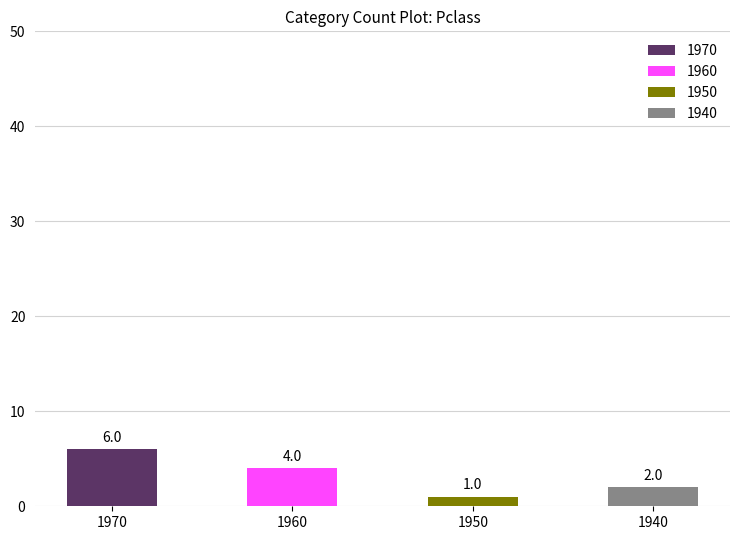

How many values are below 4?

2